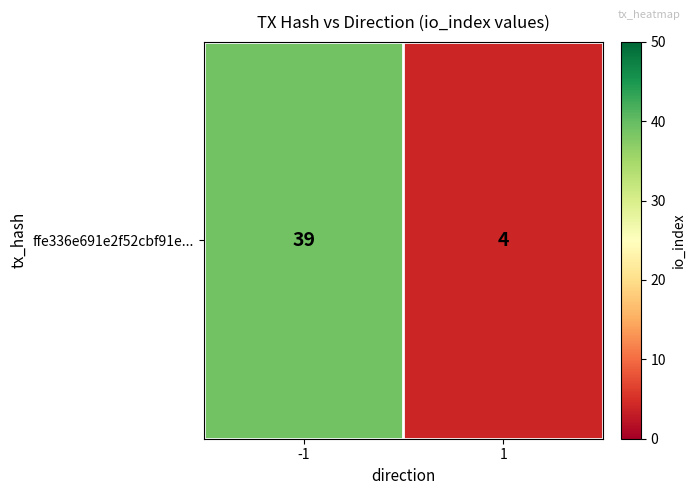

Is it true that the value at -1 is 11?

False